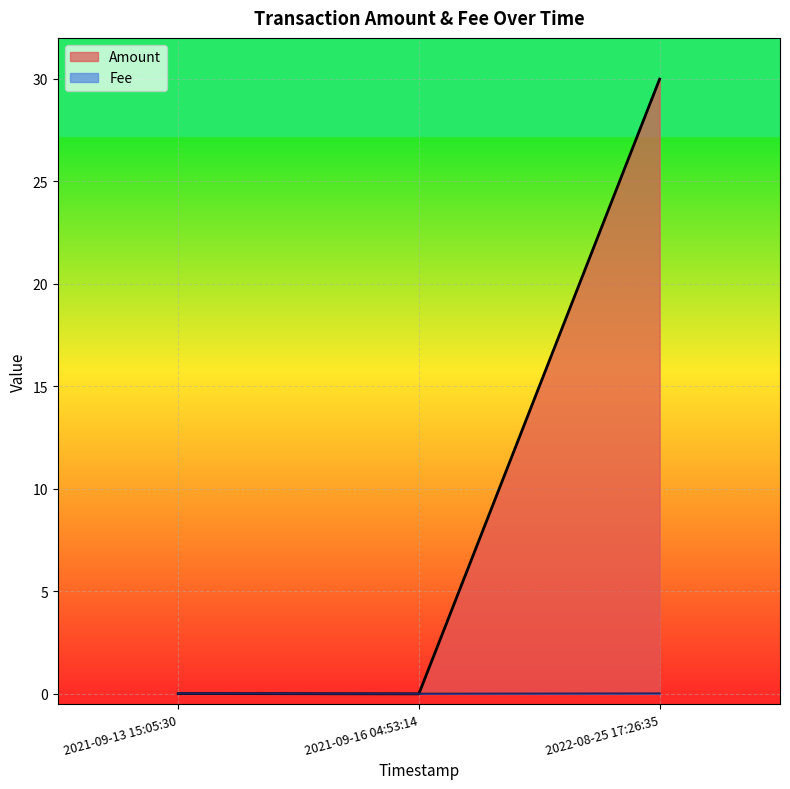

Which series has the widest spread of values?

Amount